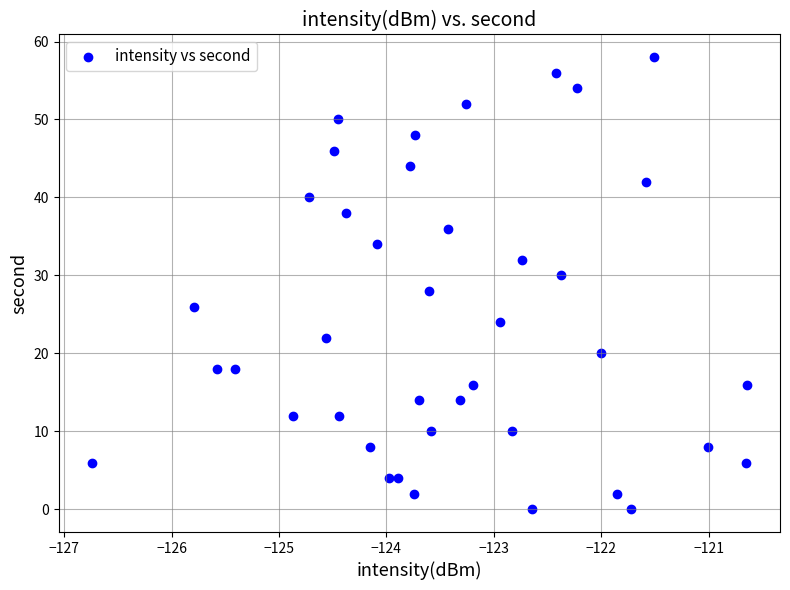

What is the range of Y values (max minus min)?

58